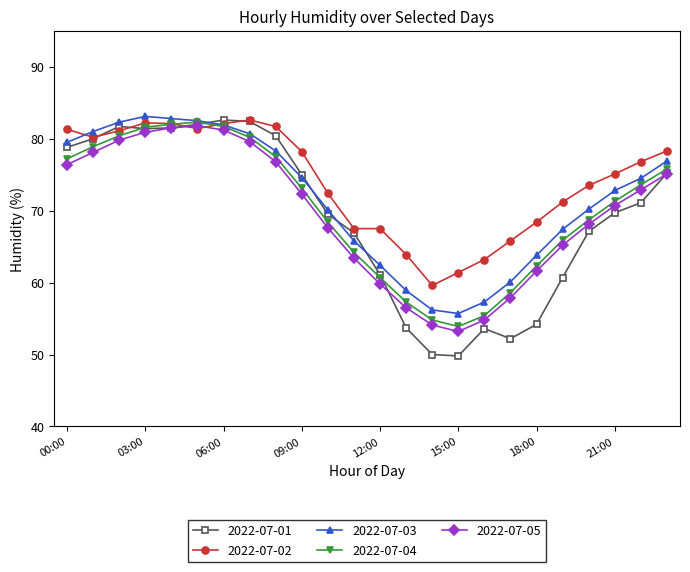

Which series has the widest spread of values?

2022-07-01